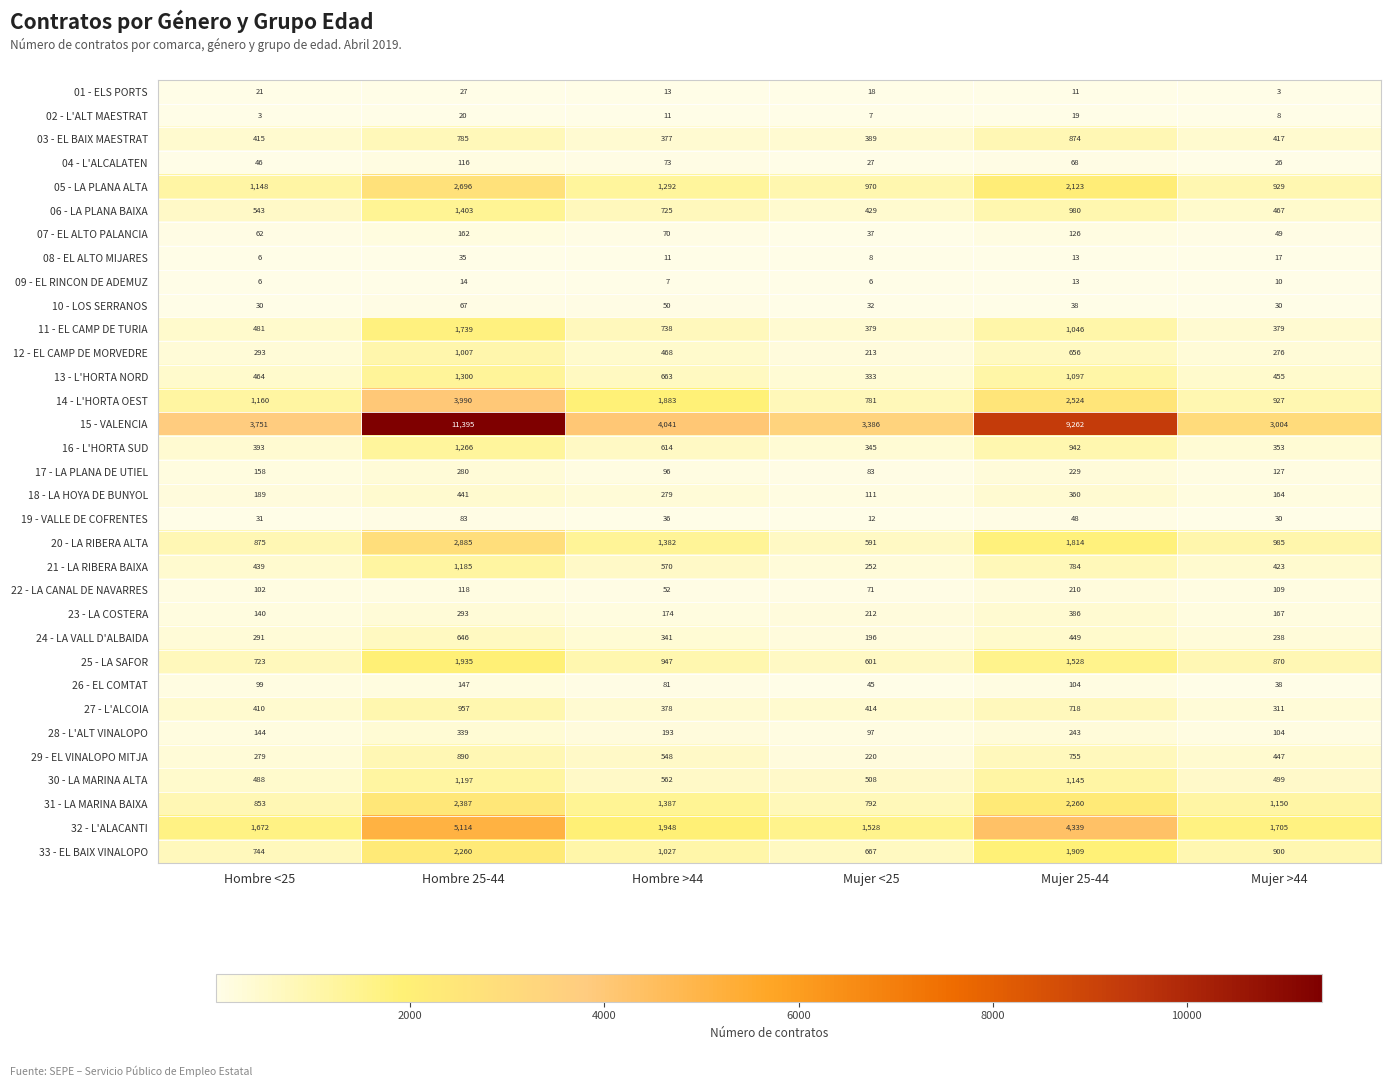

What is the sum of the 05 - LA PLANA ALTA values at Mujer >44 and Mujer 25-44?

3052